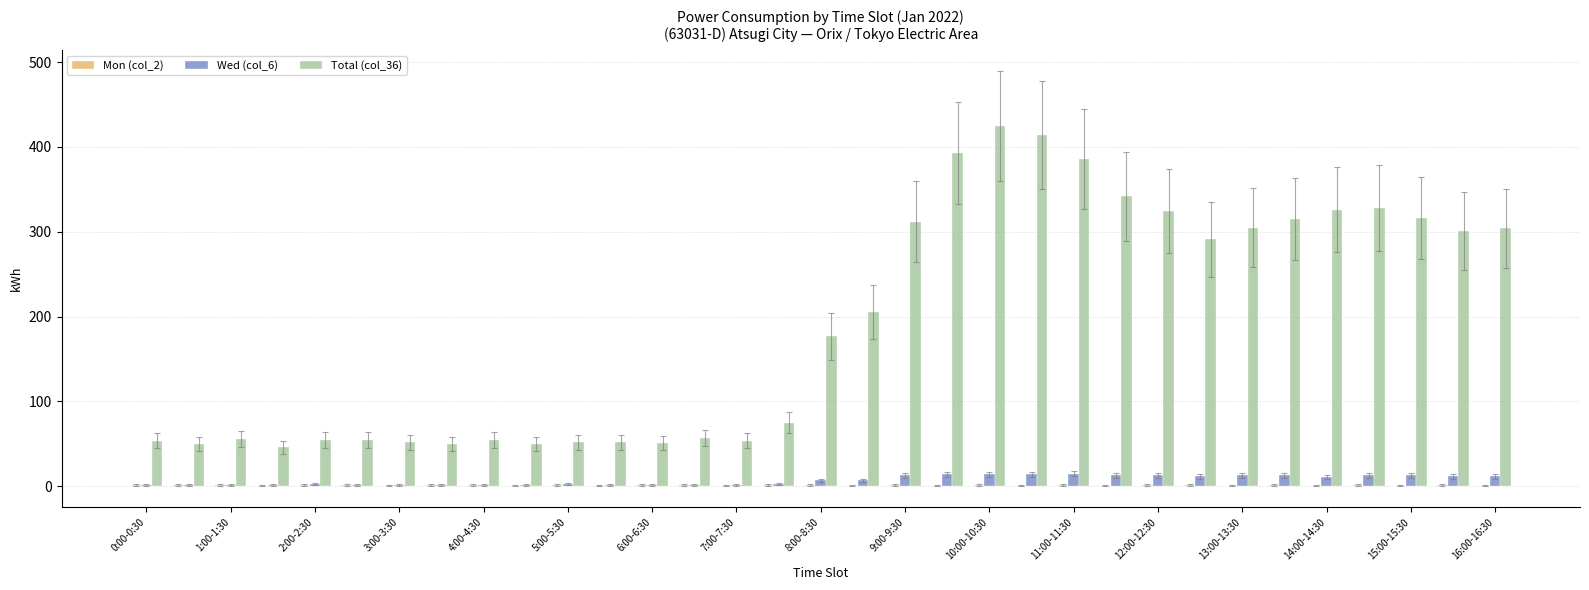

What is the sum of all Total (col_36) values?

6328